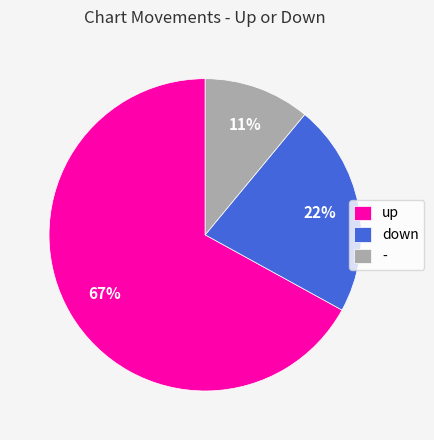

Which category has the biggest portion of the pie?

up